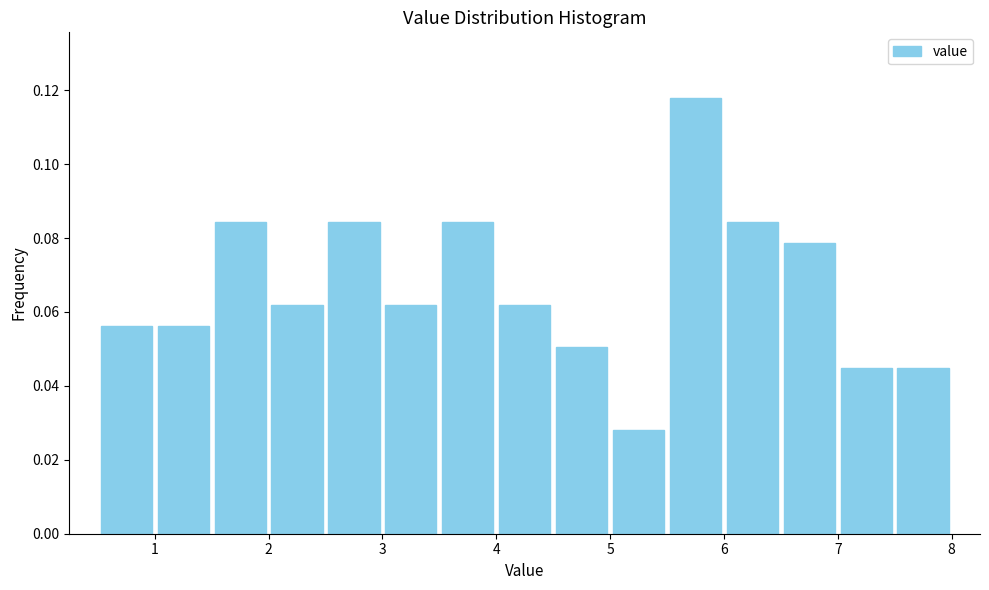

Over which range of the x-axis is the bar tallest?

5.5 to 6.0